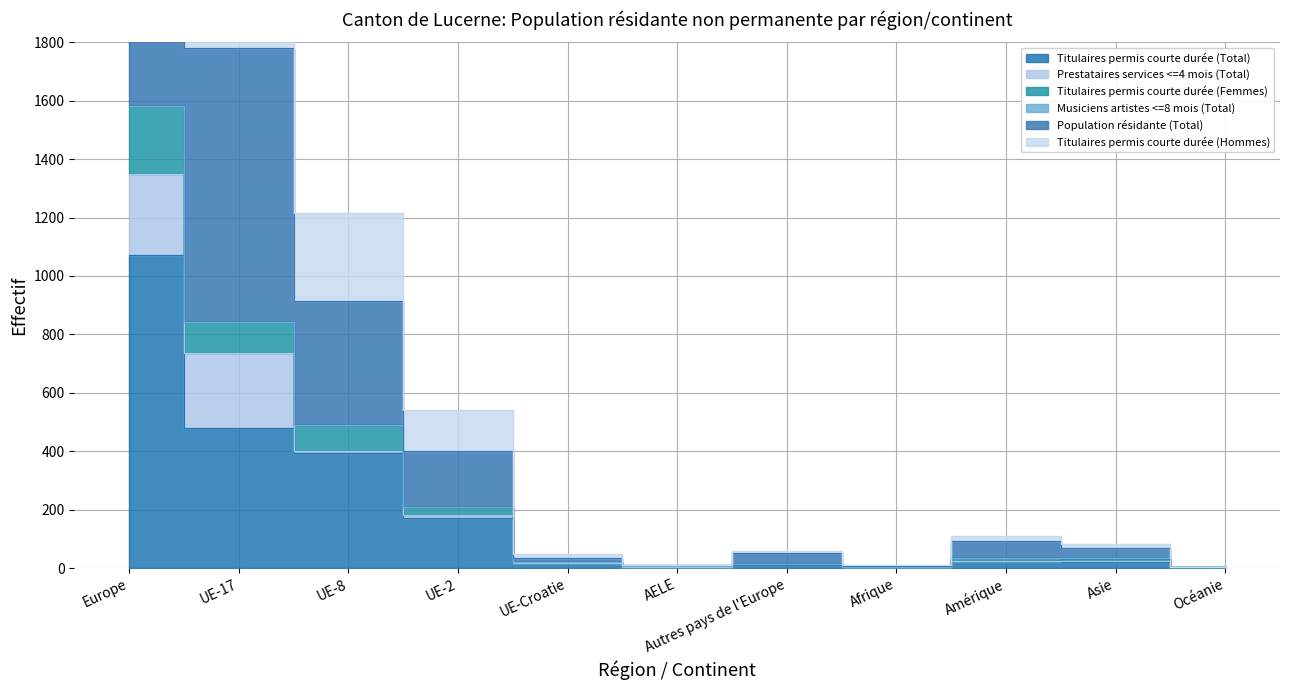

At which category does Titulaires permis courte durée (Hommes) reach its first local peak?

Autres pays de l'Europe